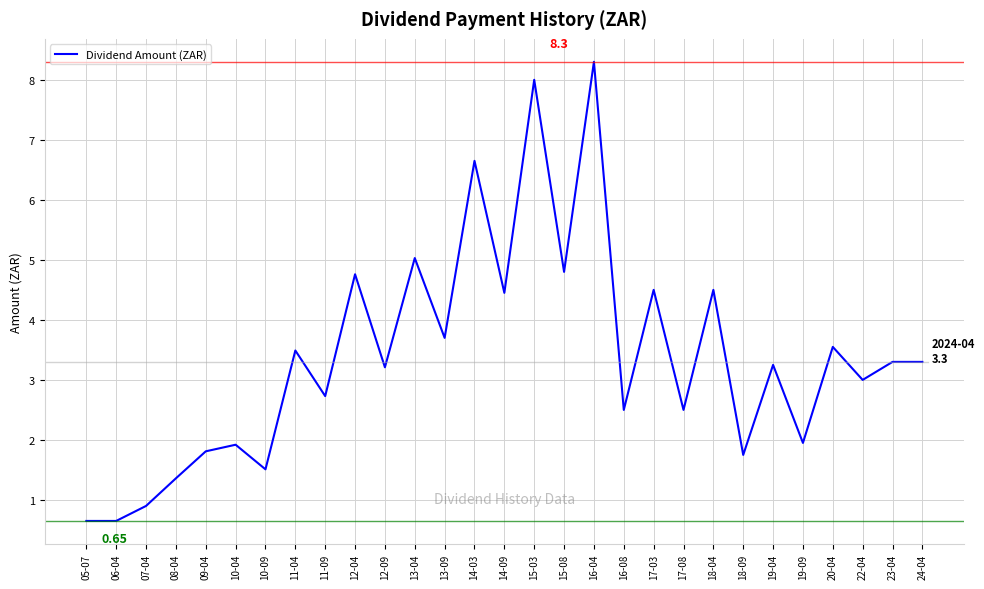

What is the difference between the values at 10-04 and 06-04?

1.3